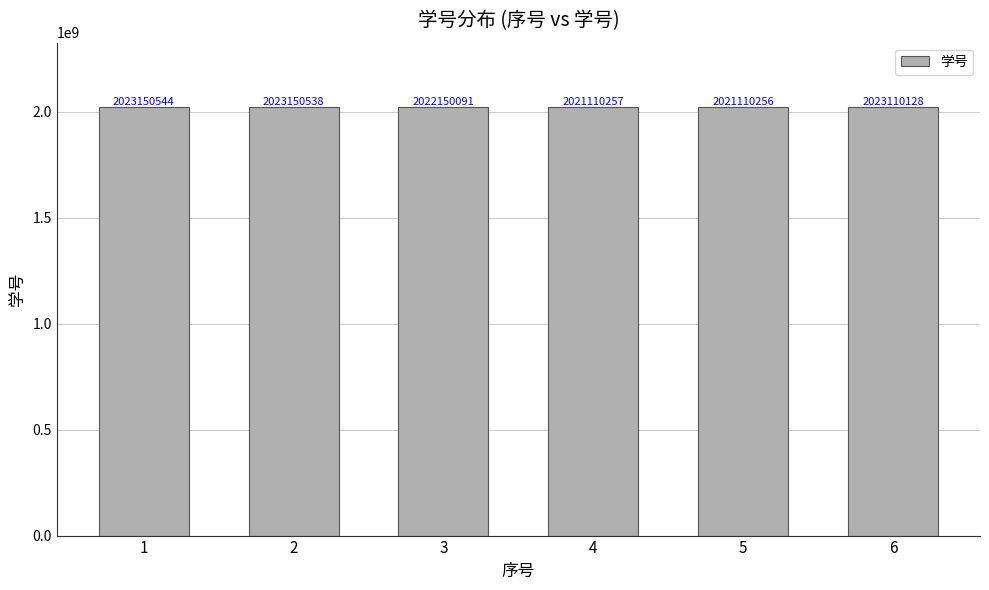

Is it true that the value at 6 is 2023110128?

True